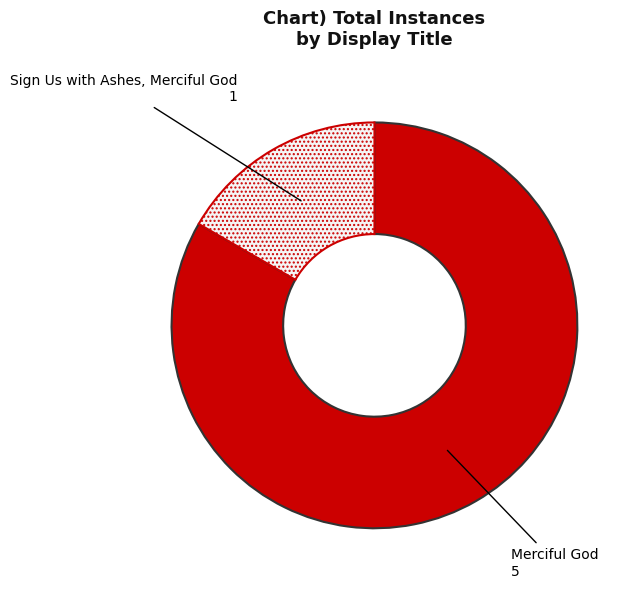

True or false: Sign Us with Ashes, Merciful God accounts for 31% of the total.

False